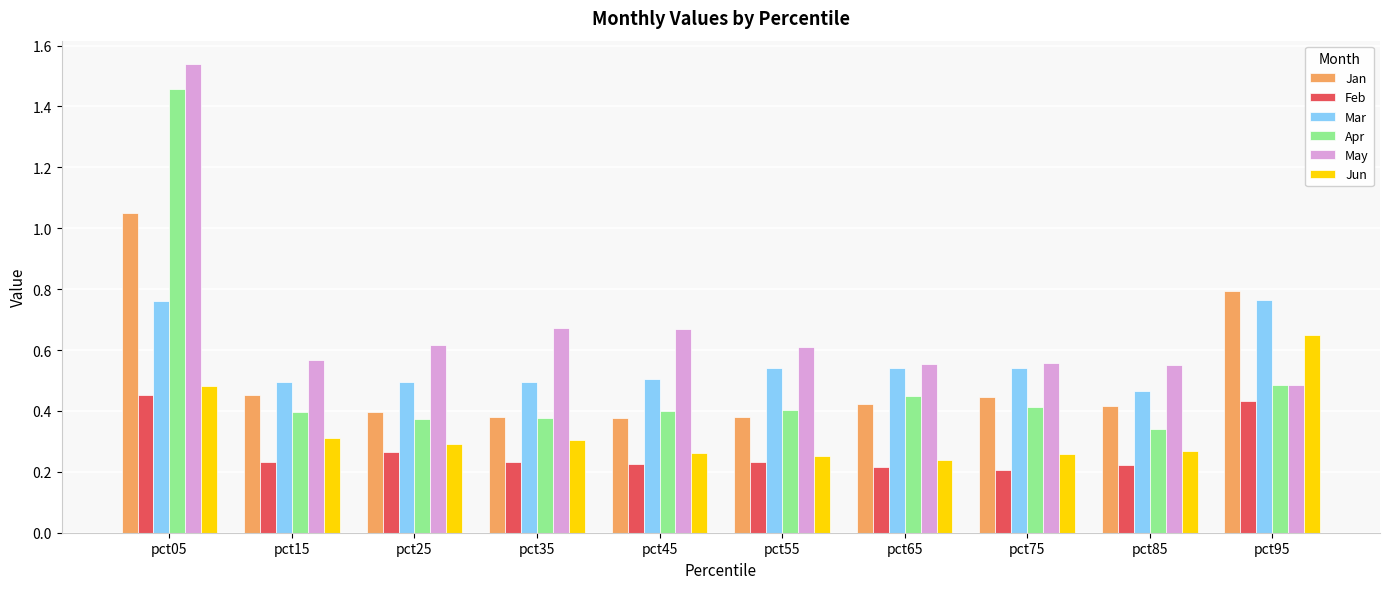

What are all the series names shown in the legend?

Jan, Feb, Mar, Apr, May, Jun